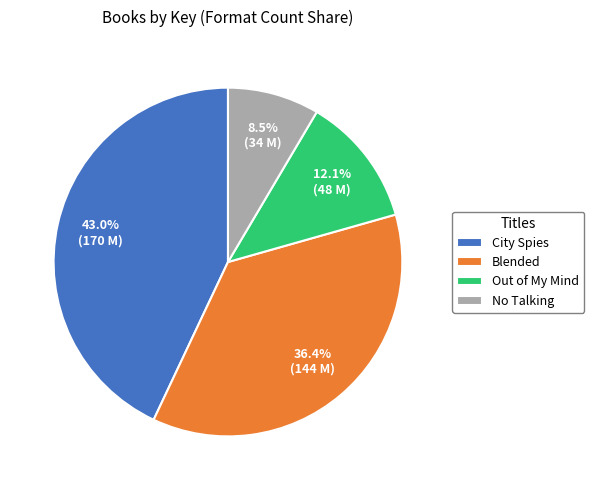

Rank the categories by value from highest to lowest.

City Spies, Blended, Out of My Mind, No Talking